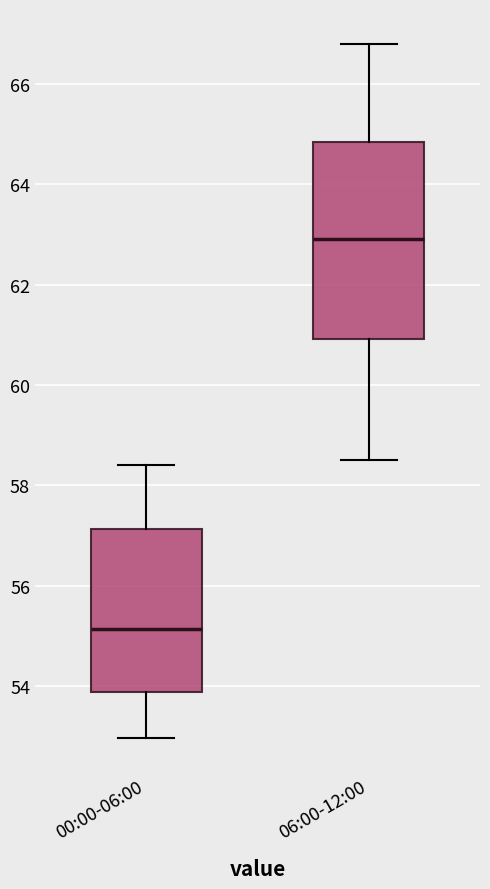

Where does the upper whisker of the box for 00:00-06:00 end on the y-axis? The values are not printed on the chart, so give them approximately, as read against the axis.

58.4